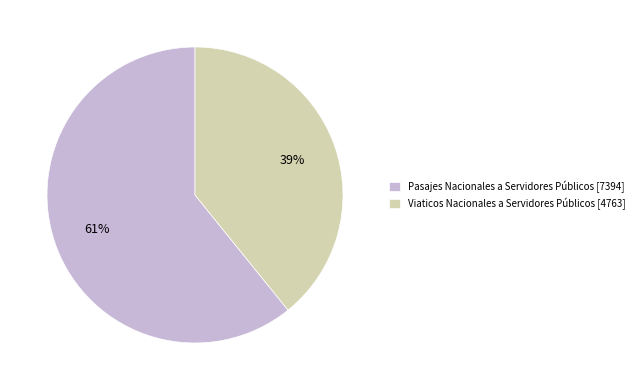

What is the ratio of the value at Viaticos Nacionales a Servidores Públicos [4763] to the value at Pasajes Nacionales a Servidores Públicos [7394]?

0.6